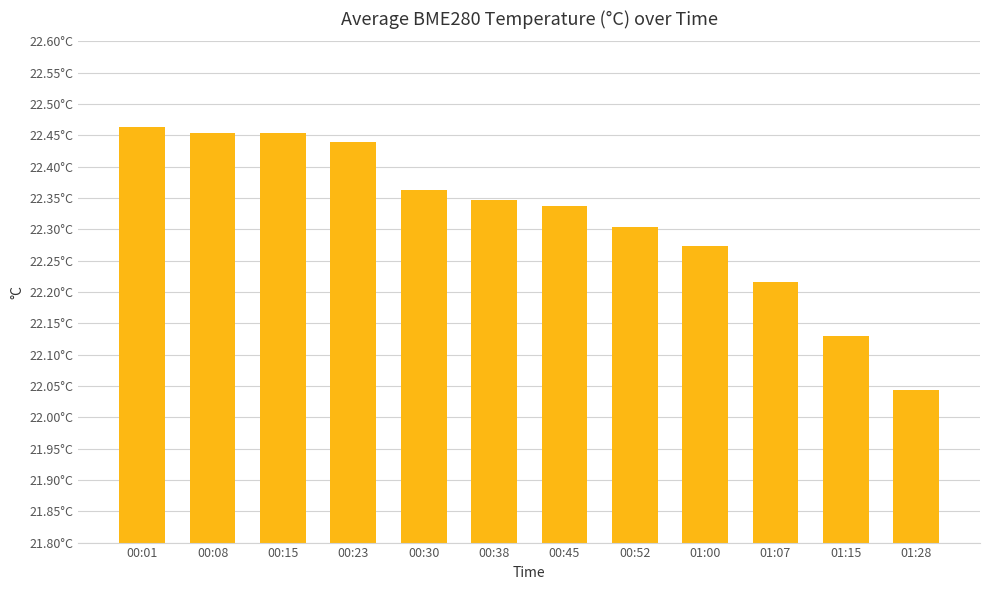

Are the bars horizontal?

No